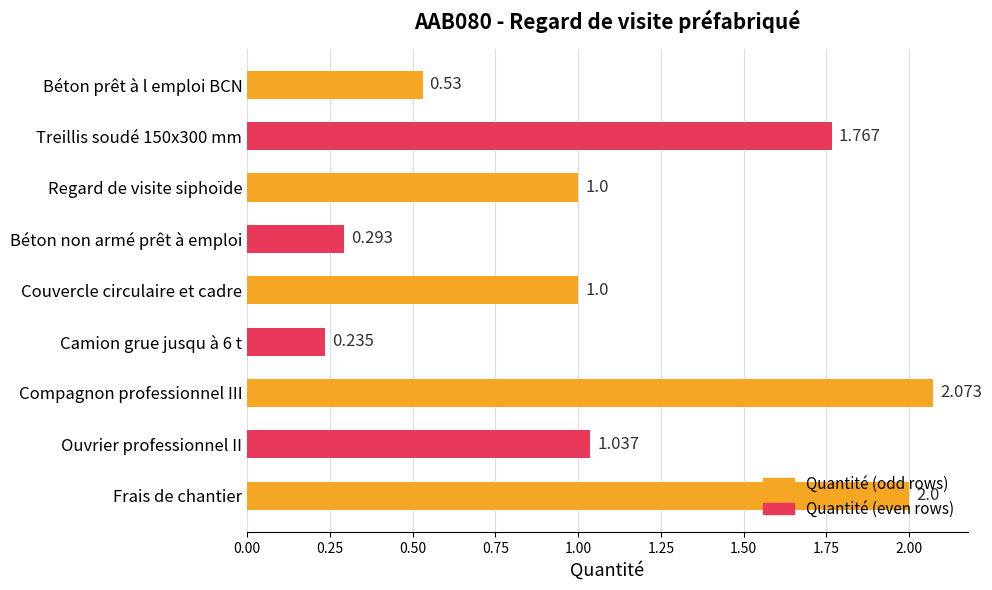

Between Camion grue jusqu à 6 t and Ouvrier professionnel II, which is larger?

Ouvrier professionnel II